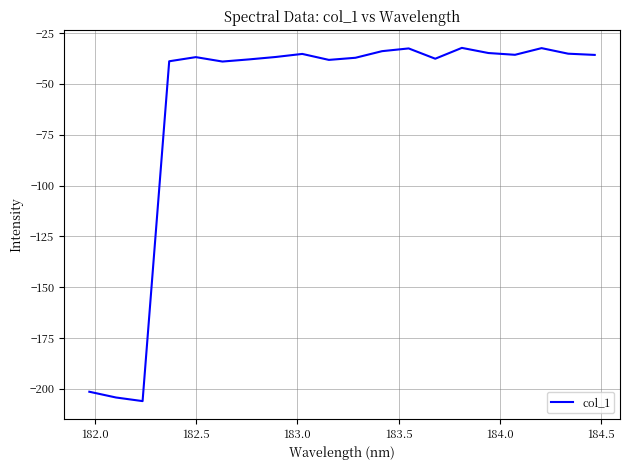

What is the greatest value displayed?

-32.3